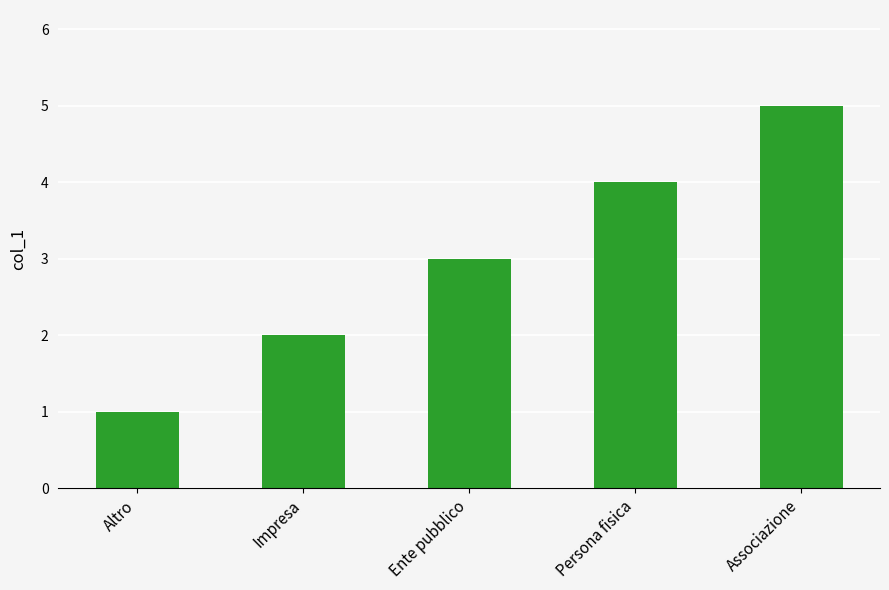

What is the label of the 1st bar from the right?

Associazione